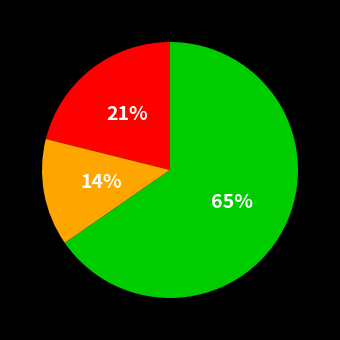

Is there a majority slice in this chart?

Yes